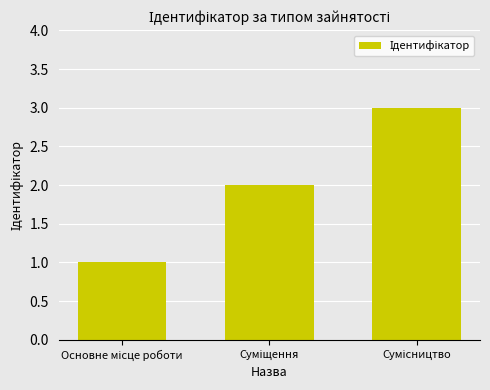

What is the value of the 2nd bar from the left?

2